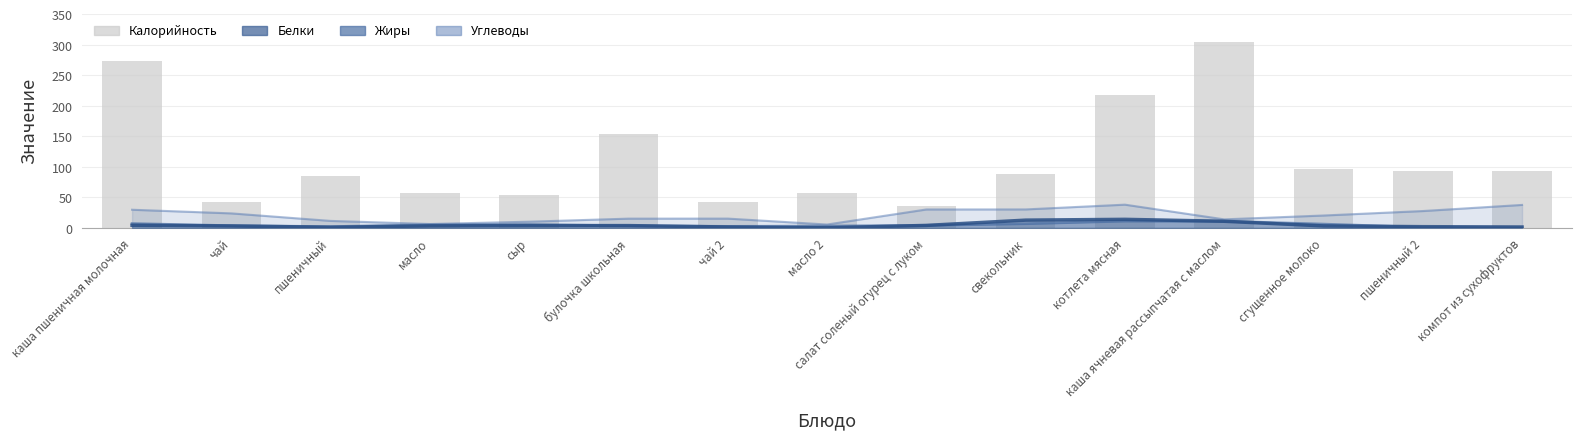

Reading left to right, extract all data points from this chart.

каша пшеничная молочная=273.0	чай=42.3	пшеничный=85.4	масло=56.6	сыр=54.6	булочка школьная=154.4	чай 2=42.3	масло 2=56.6	салат соленый огурец с луком=35.9	свекольник=89.2	котлета мясная=217.7	каша ячневая рассыпчатая с маслом=305.6	сгущенное молоко=96.0	пшеничный 2=94.0	компот из сухофруктов=93.8